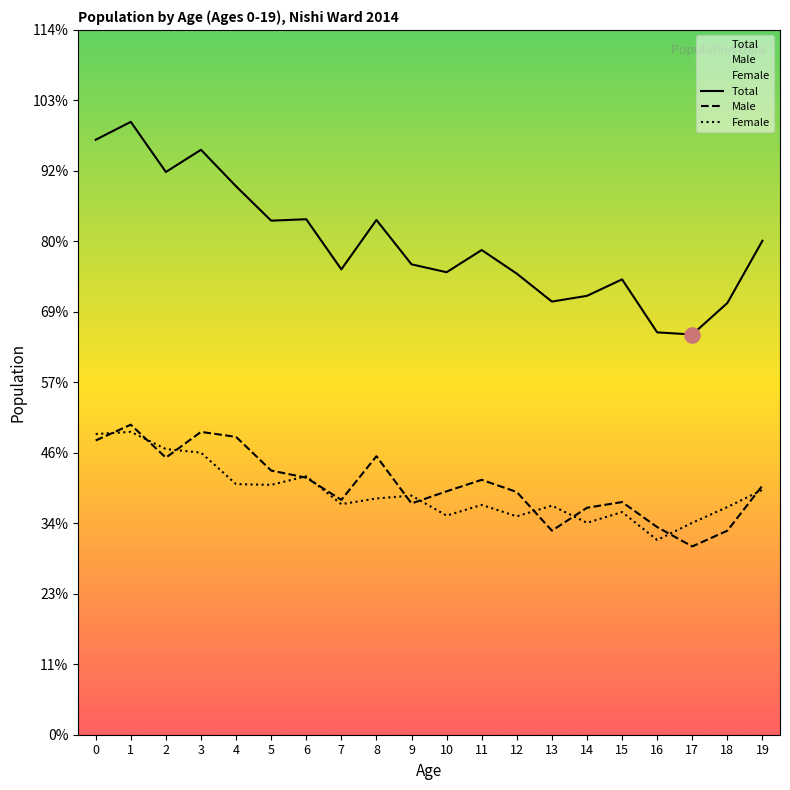

Which series has the largest Y range (max minus min)?

Total